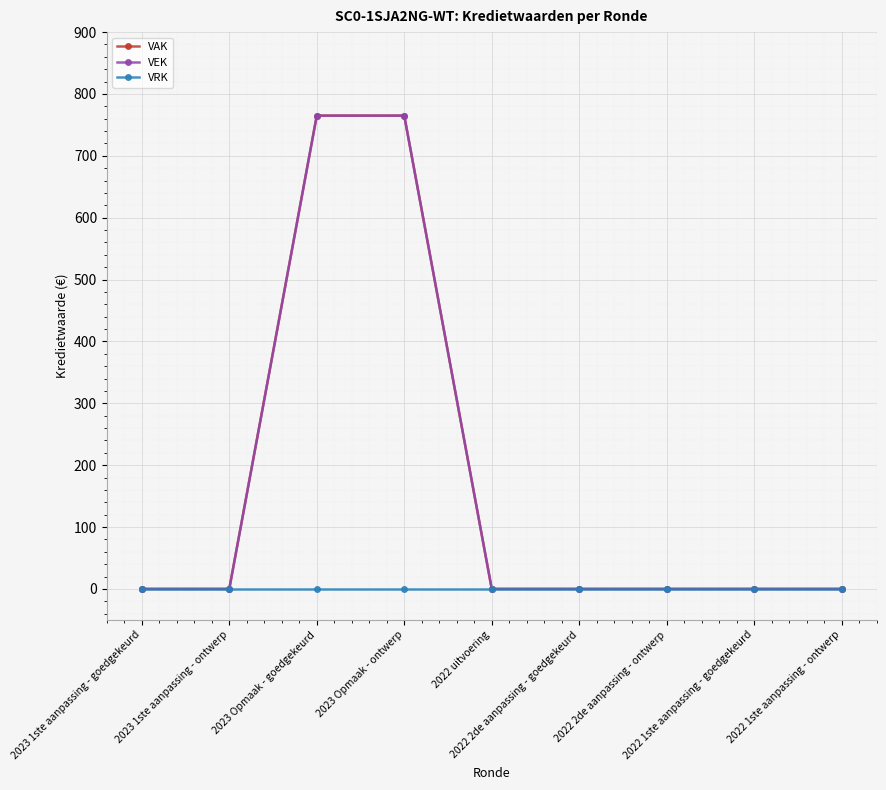

Which series changed the most between 2022 1ste aanpassing - goedgekeurd and 2022 1ste aanpassing - ontwerp?

VAK